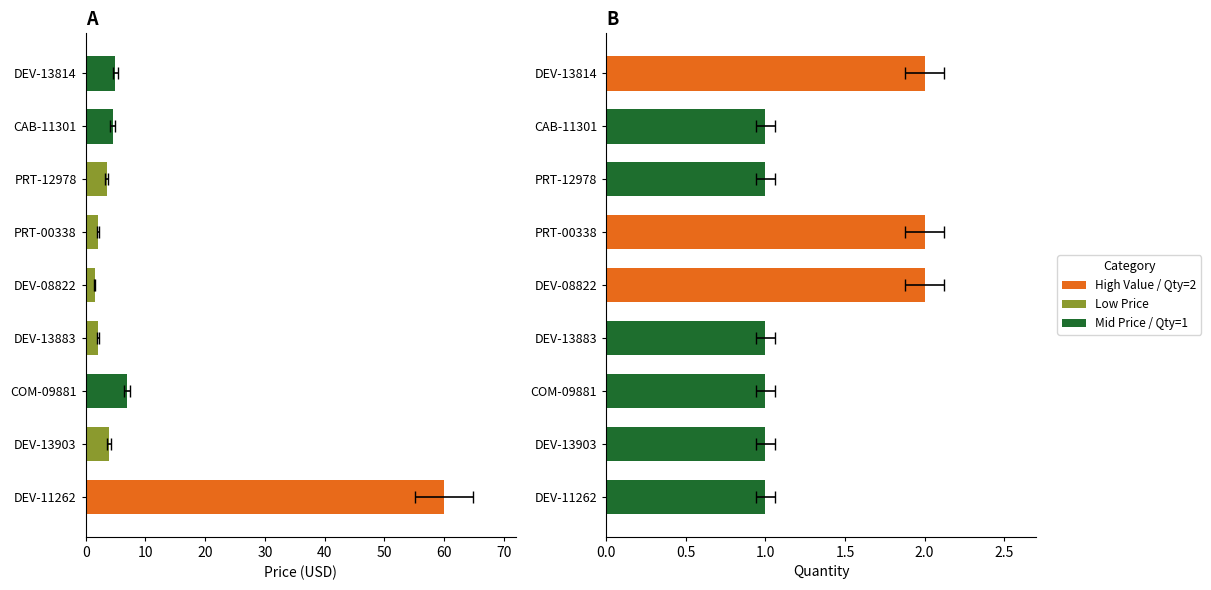

Which series has the largest total across all categories?

Price (USD)